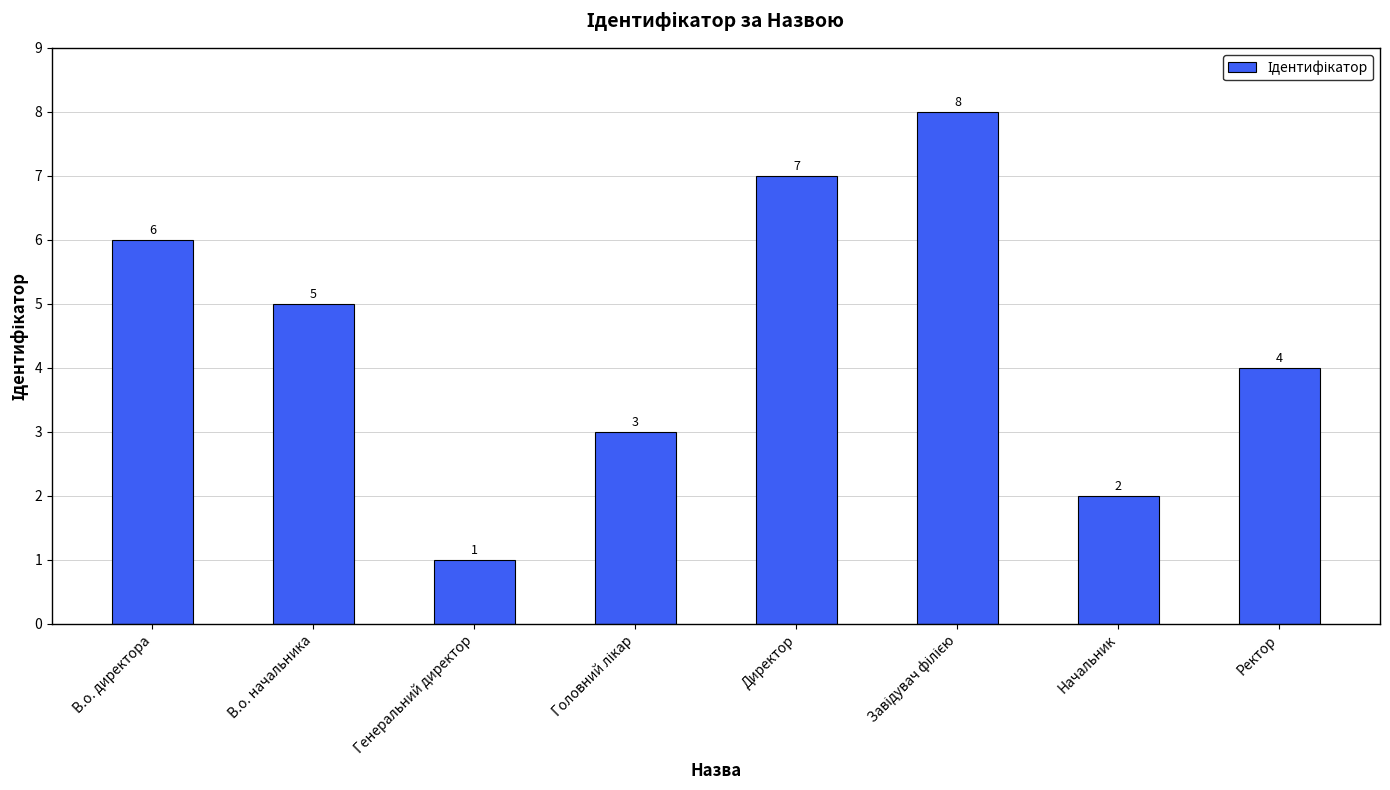

Between Генеральний директор and Начальник, which is larger?

Начальник